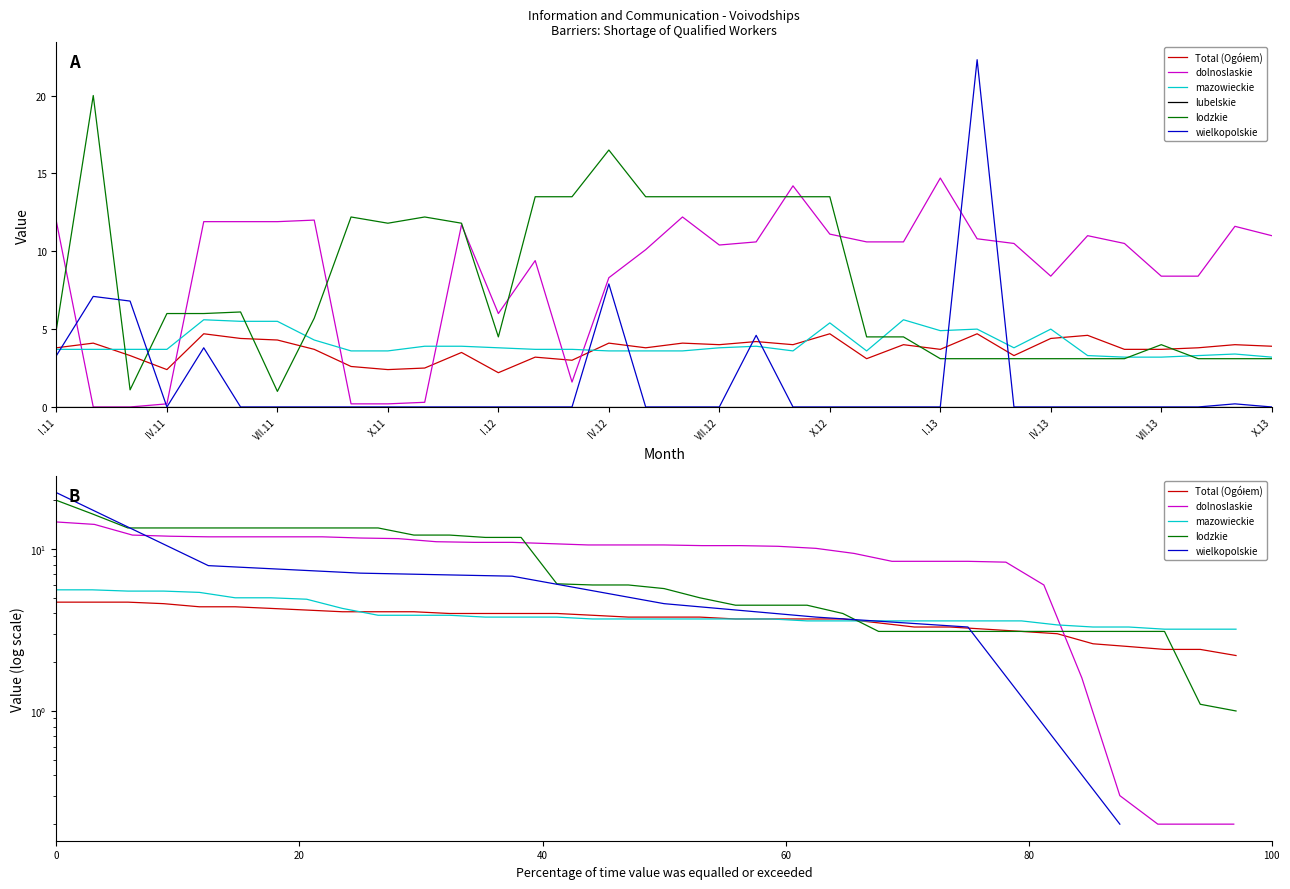

Does the chart have visible grid lines?

No